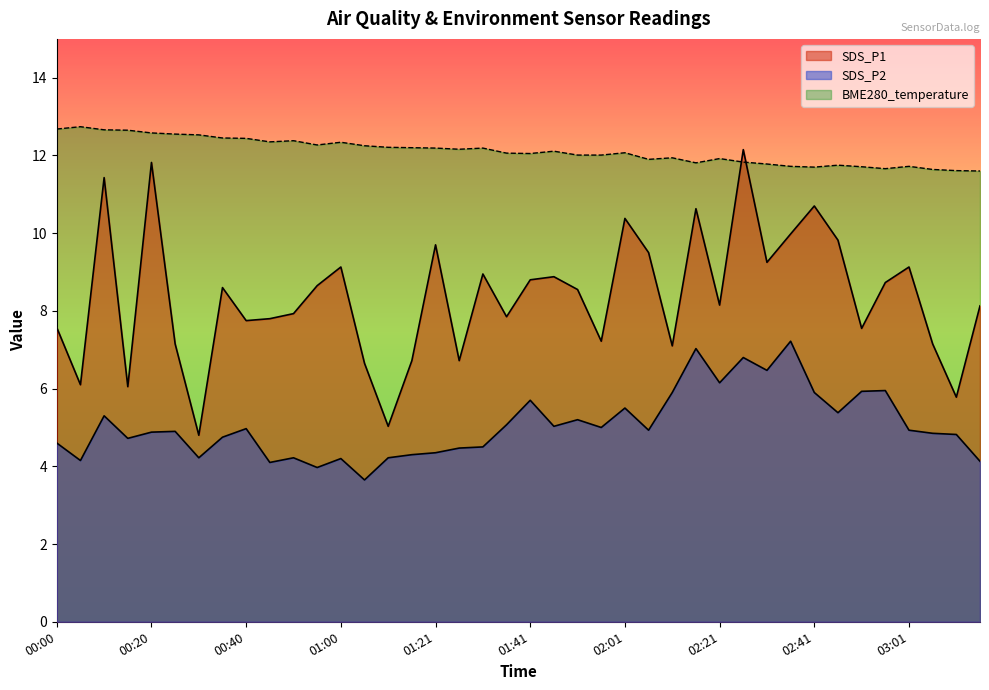

At which label does BME280_temperature first exceed 12?

00:00